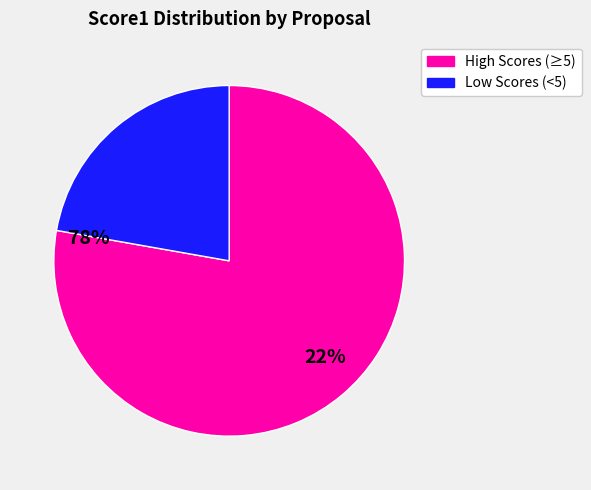

Does any single category account for the majority?

Yes